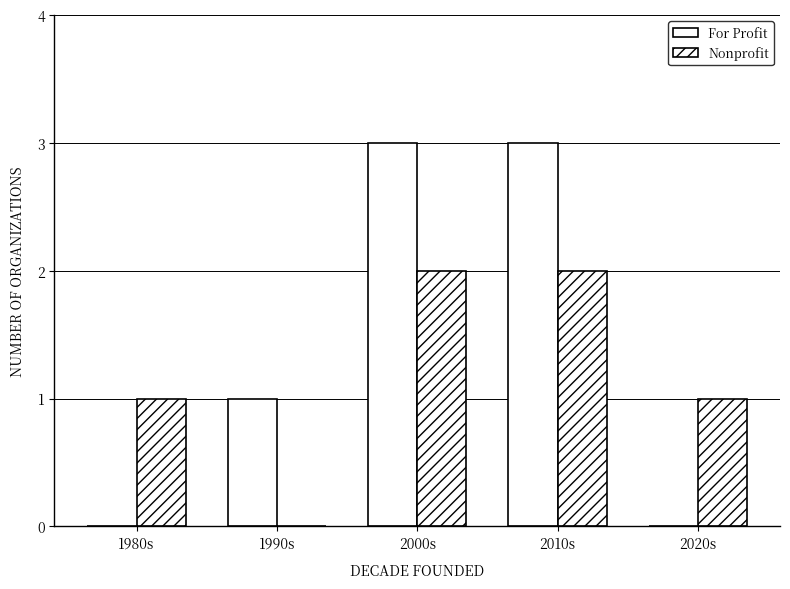

The Nonprofit series shows 0 at 1990s. True or false?

True